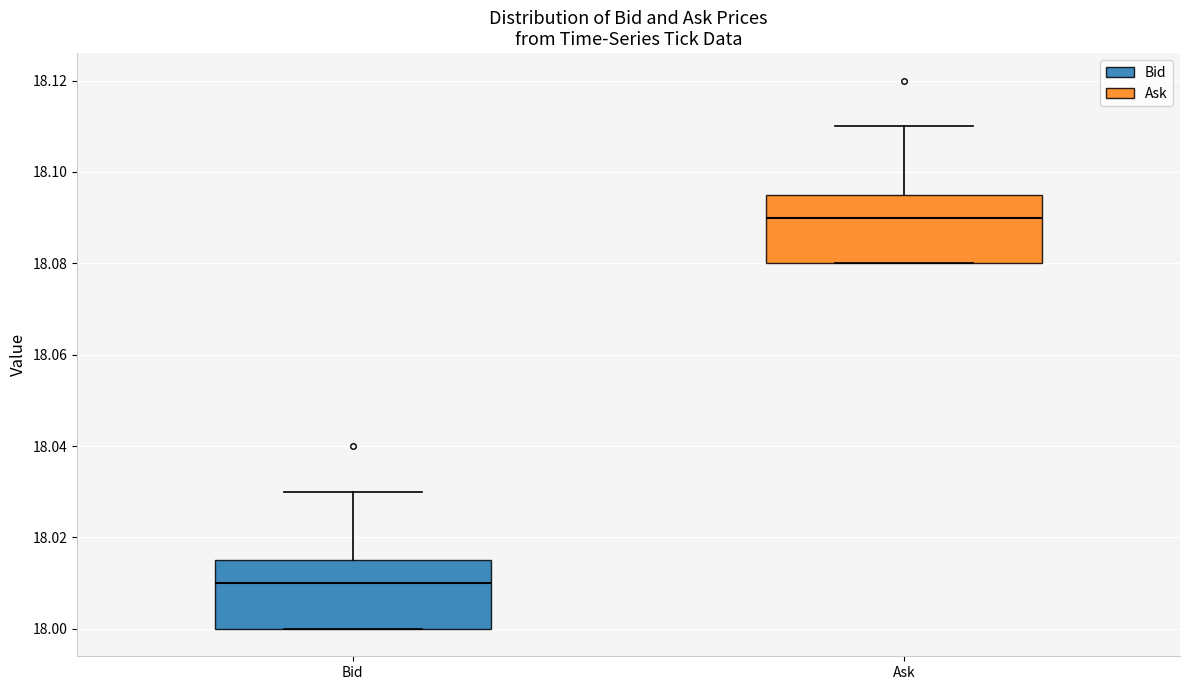

Where is the upper edge of the box for Ask on the y-axis? The values are not printed on the chart, so give them approximately, as read against the axis.

18.096